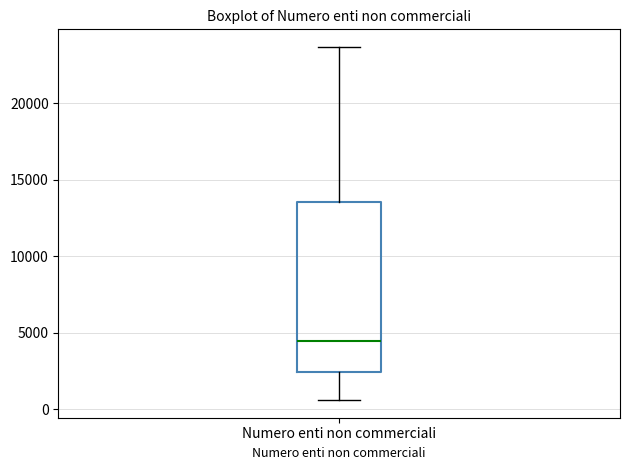

Read this box plot against the y-axis: the position of the median line, the range covered by the box, and the ends of both whiskers. The values are not printed on the chart, so give them approximately, as read against the axis.

median 4500, box 2500 to 13500, whiskers 500 to 23500